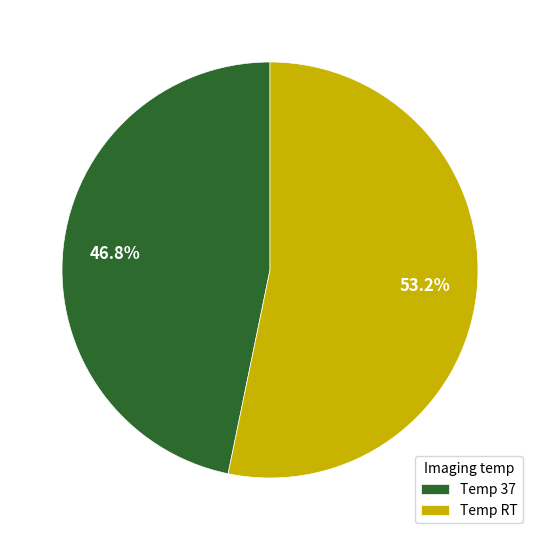

What is the total percentage of Temp RT and Temp 37?

100.0%